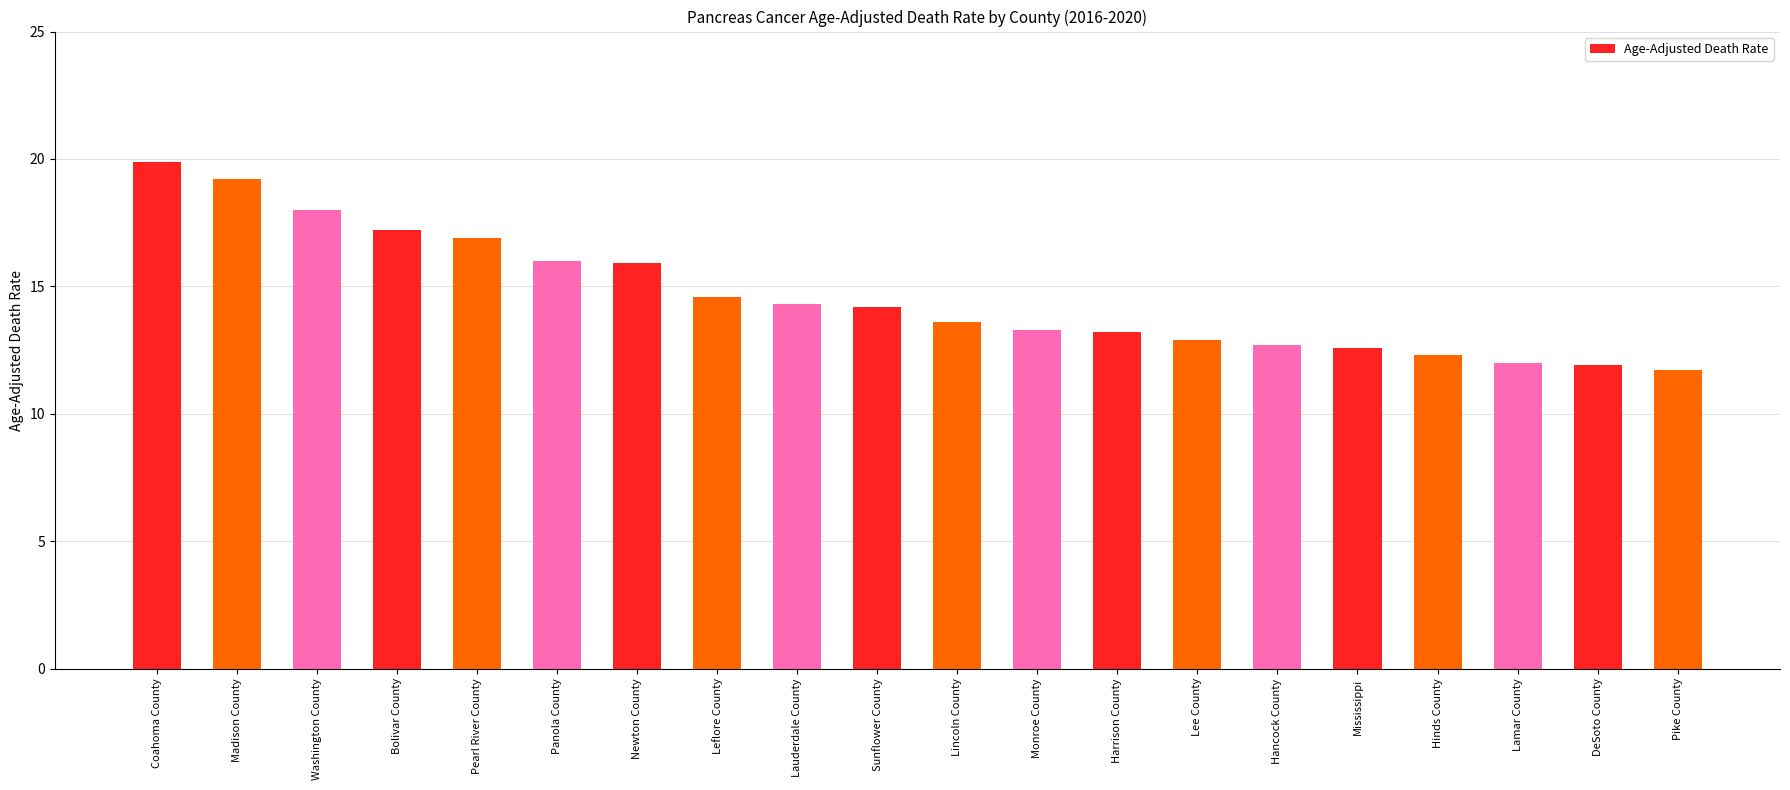

What is the sum of the values at Hinds County and Sunflower County?

26.5